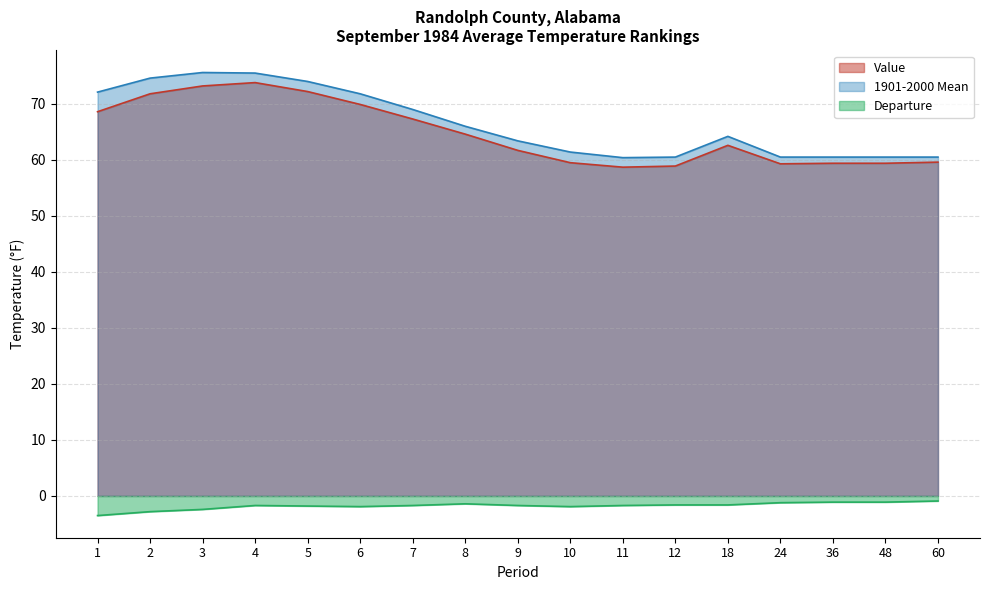

Where is the first local minimum for Value?

11